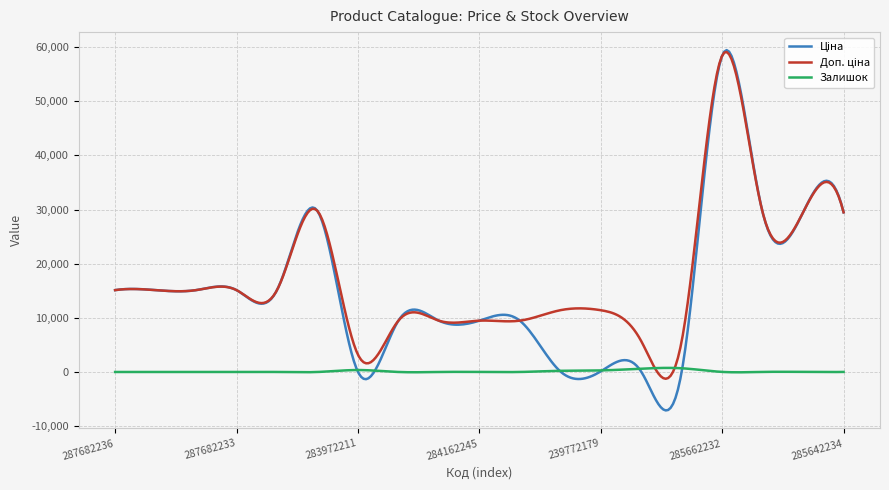

How many categories are shown in the chart?

300